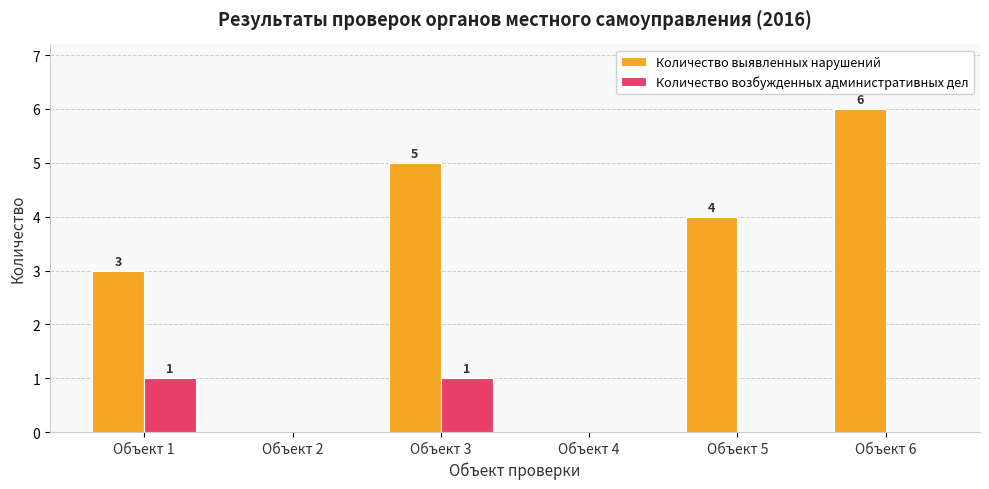

The Количество выявленных нарушений series shows 3 at Объект 6. True or false?

False